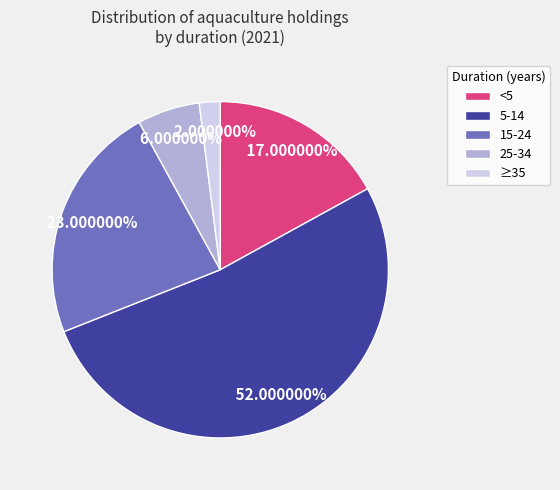

True or false: <5 accounts for 17% of the total.

True